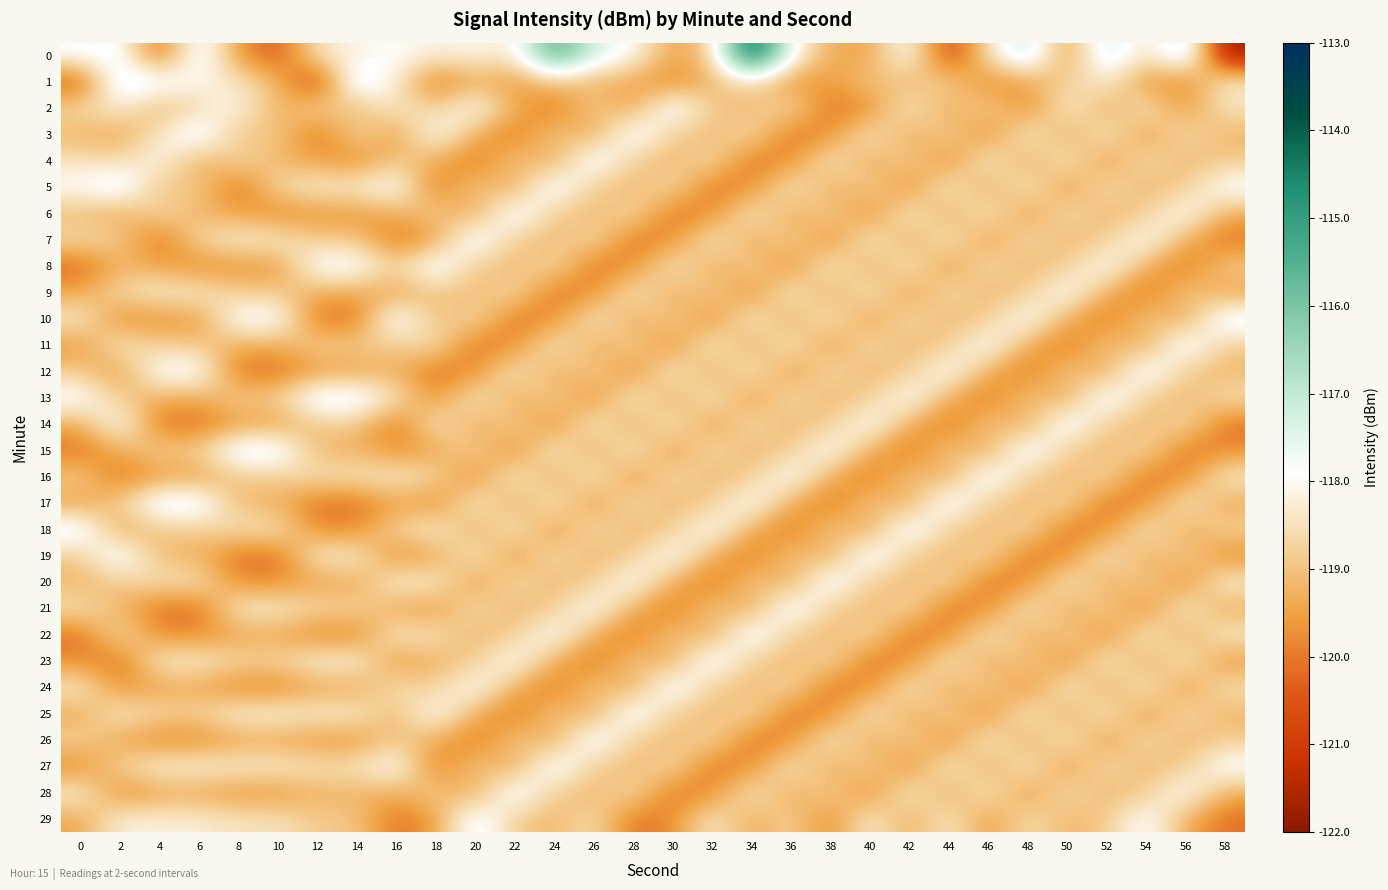

At which category does the chart reach its peak across all series?

34